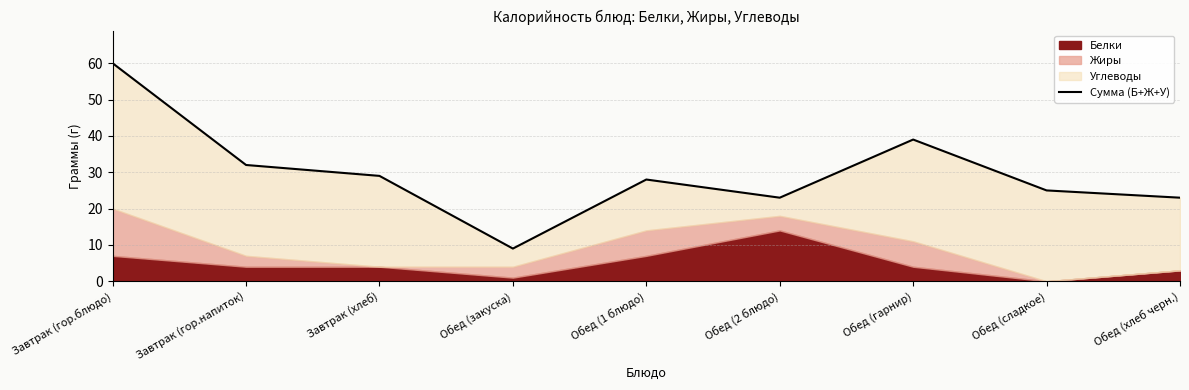

What is the label of the 6th point from the left?

Обед (2 блюдо)